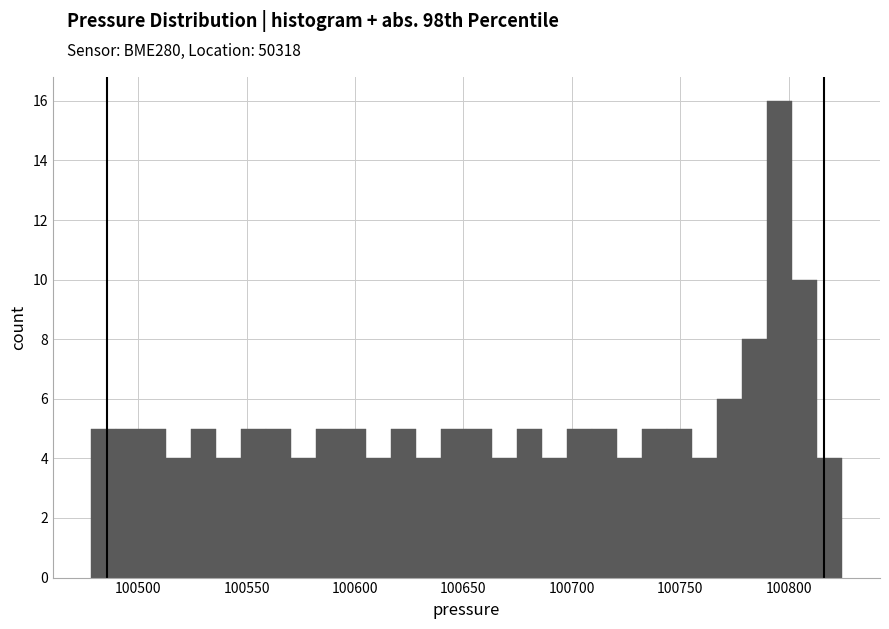

Read against the x-axis, roughly where is the centre of the tallest bar?

100795